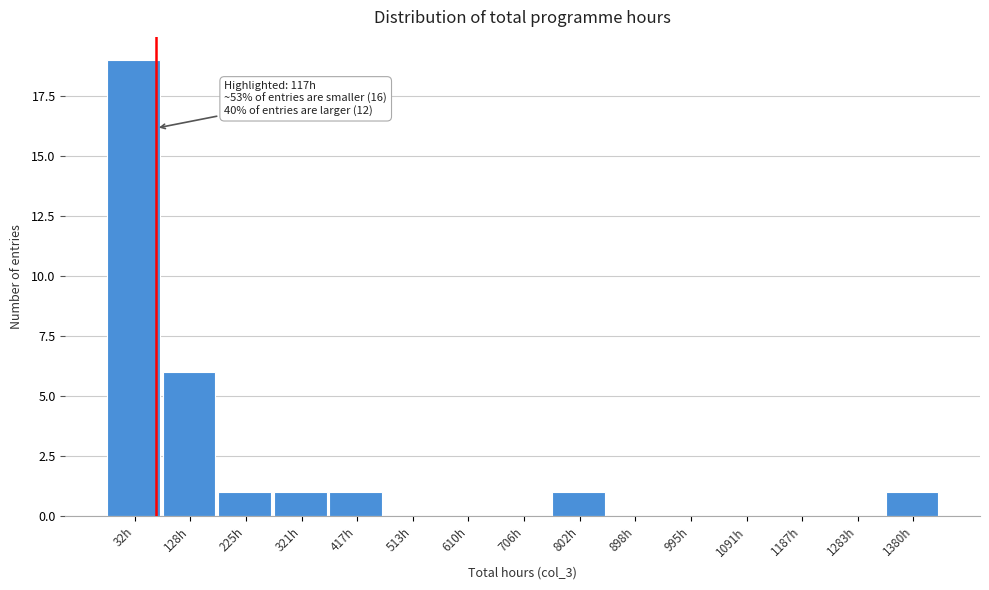

Reading left to right, extract all data points from this chart.

32h=19	128h=6	225h=1	321h=1	417h=1	513h=0	610h=0	706h=0	802h=1	898h=0	995h=0	1091h=0	1187h=0	1283h=0	1380h=1